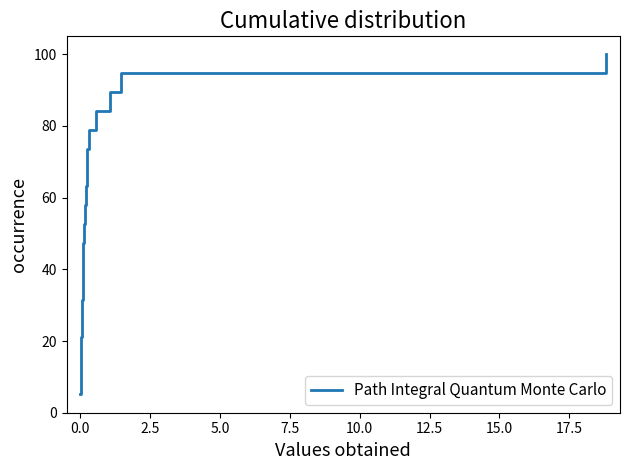

Does the chart display data point markers on the line(s)?

No